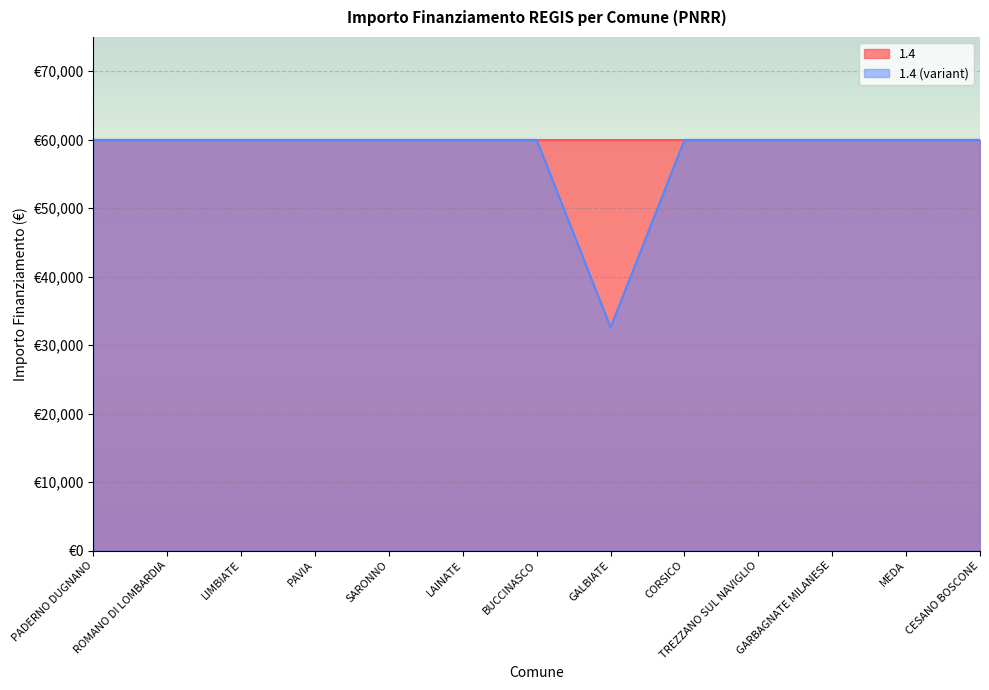

The value at ROMANO DI LOMBARDIA is 24888. True or false?

False